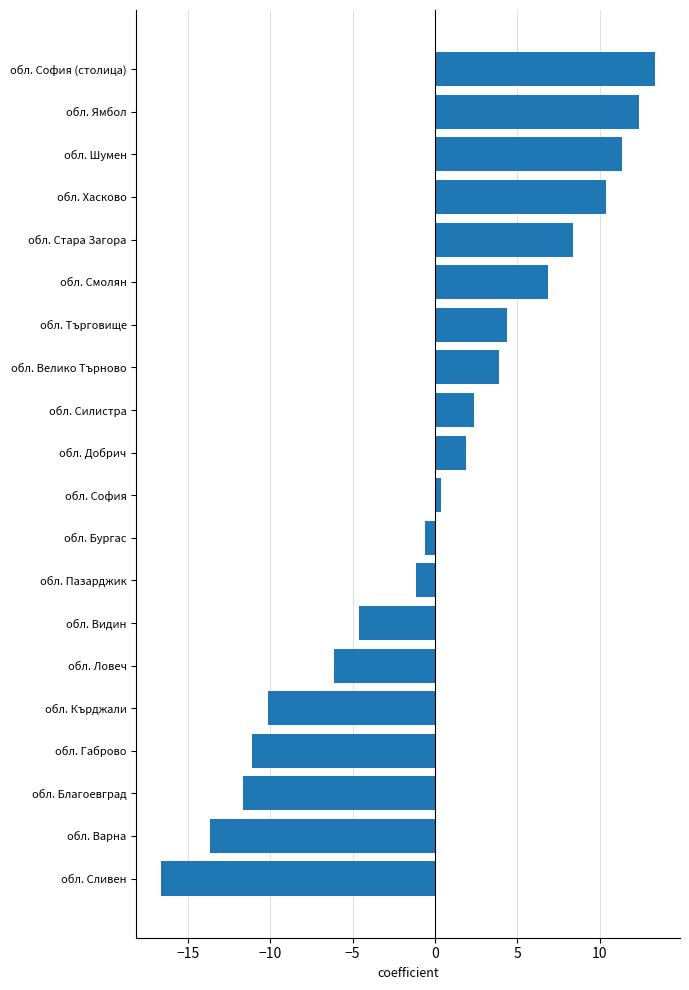

List the labels in order of value, smallest first.

обл. Сливен, обл. Варна, обл. Благоевград, обл. Габрово, обл. Кърджали, обл. Ловеч, обл. Видин, обл. Пазарджик, обл. Бургас, обл. София, обл. Добрич, обл. Силистра, обл. Велико Търново, обл. Търговище, обл. Смолян, обл. Стара Загора, обл. Хасково, обл. Шумен, обл. Ямбол, обл. София (столица)